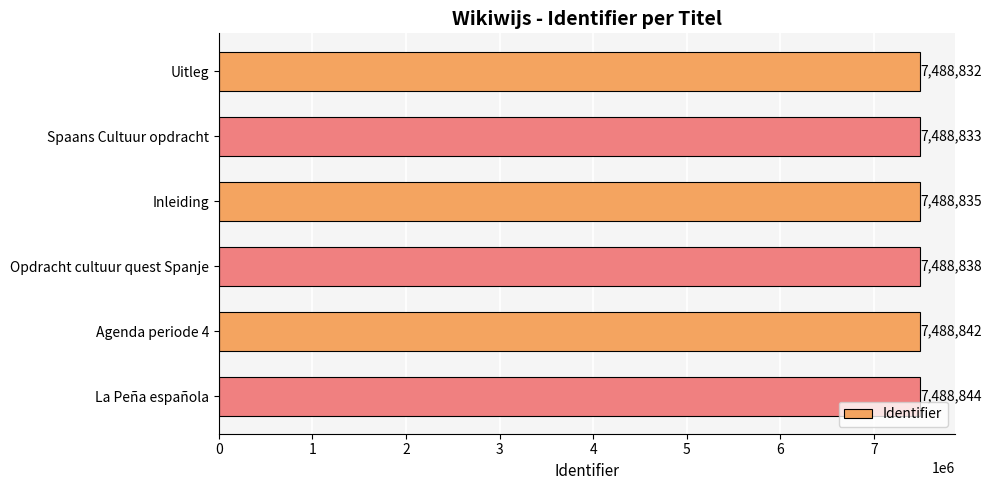

Approximately how many times larger is the value at Uitleg compared to Inleiding?

1.0